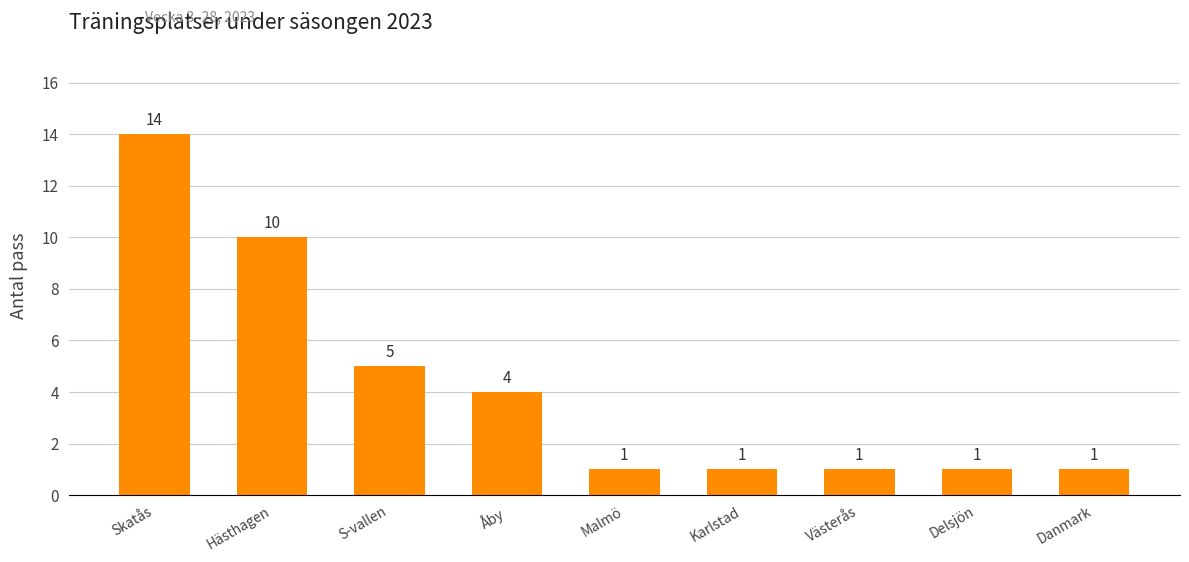

The chart shows a value of 2 at Danmark. True or false?

False